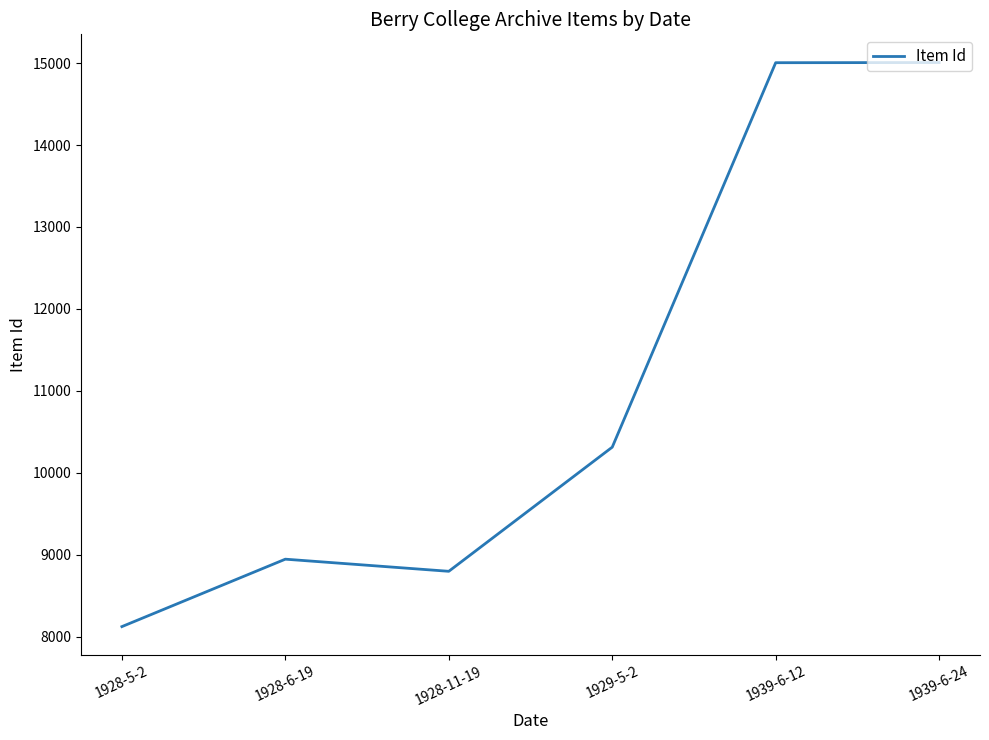

What position from the left is 1928-11-19?

3